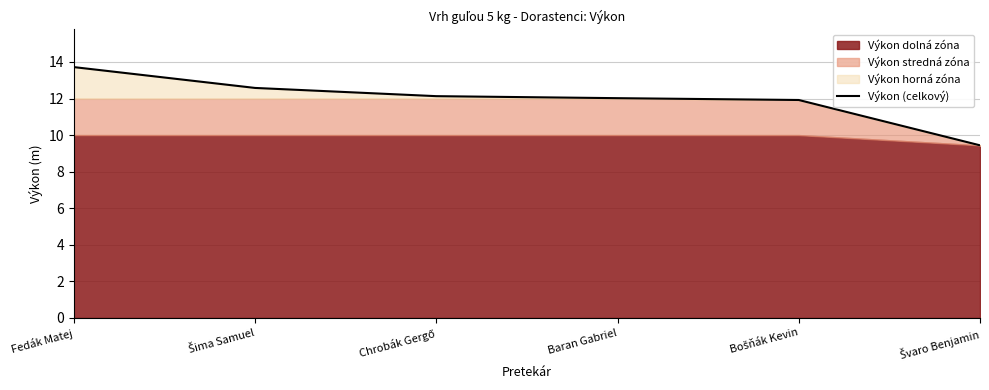

List the labels in order of value, largest first.

Fedák Matej, Šima Samuel, Chrobák Gergő, Baran Gabriel, Bošňák Kevin, Švaro Benjamin